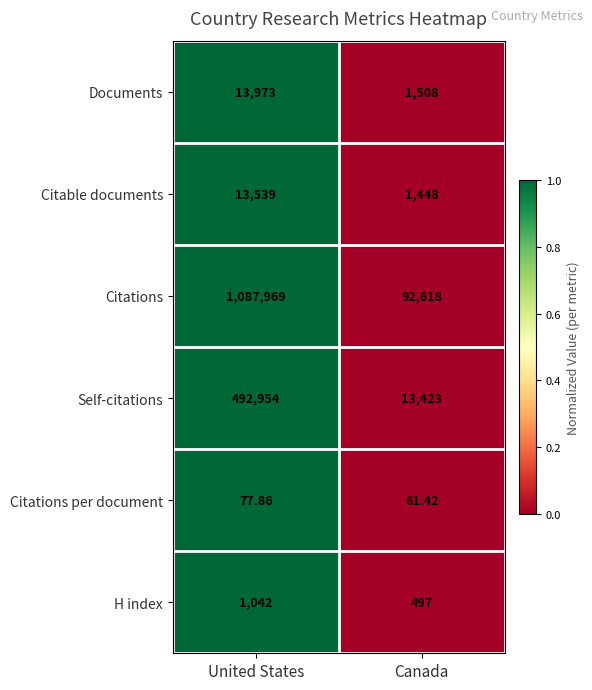

At which category is the sum across all series the highest?

United States